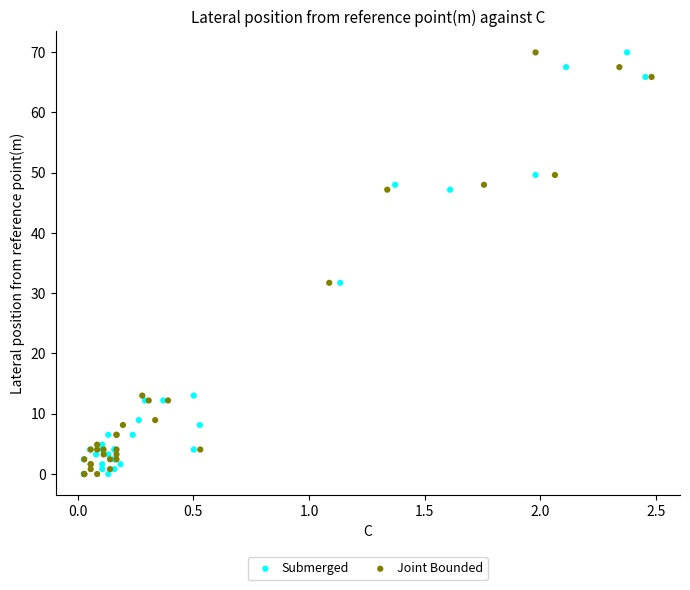

What are all the series names shown in the legend?

Submerged, Joint Bounded